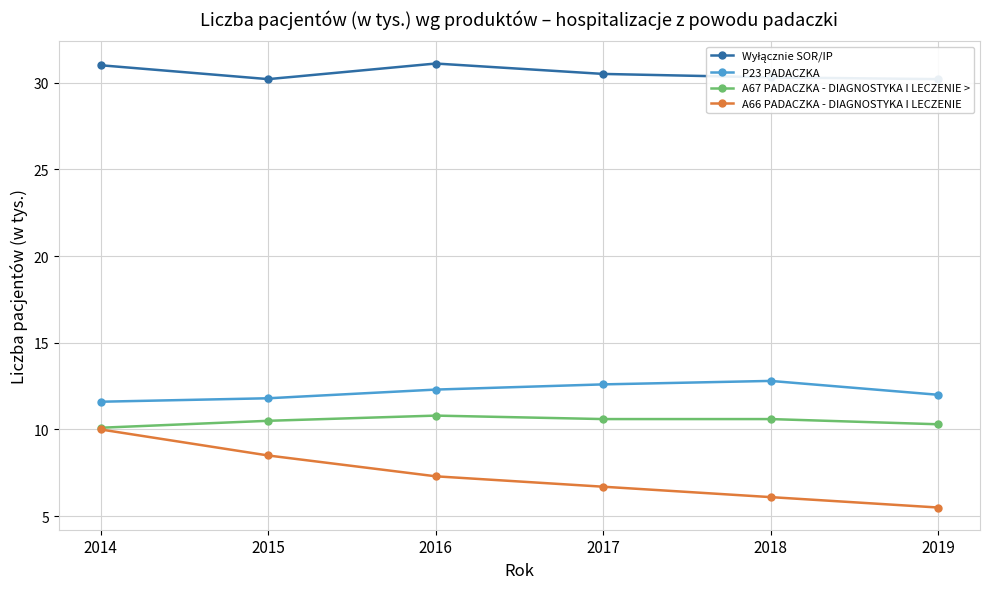

At which category does Wyłącznie SOR/IP reach its first local peak?

2016